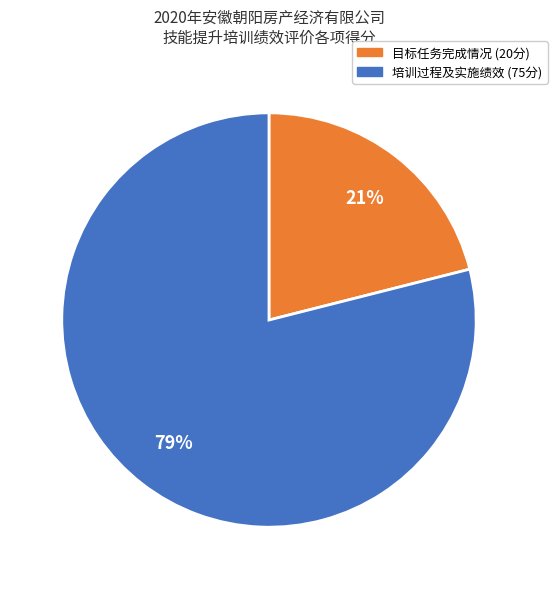

To the nearest percent, what is the difference between the largest and smallest slice percentages?

58%